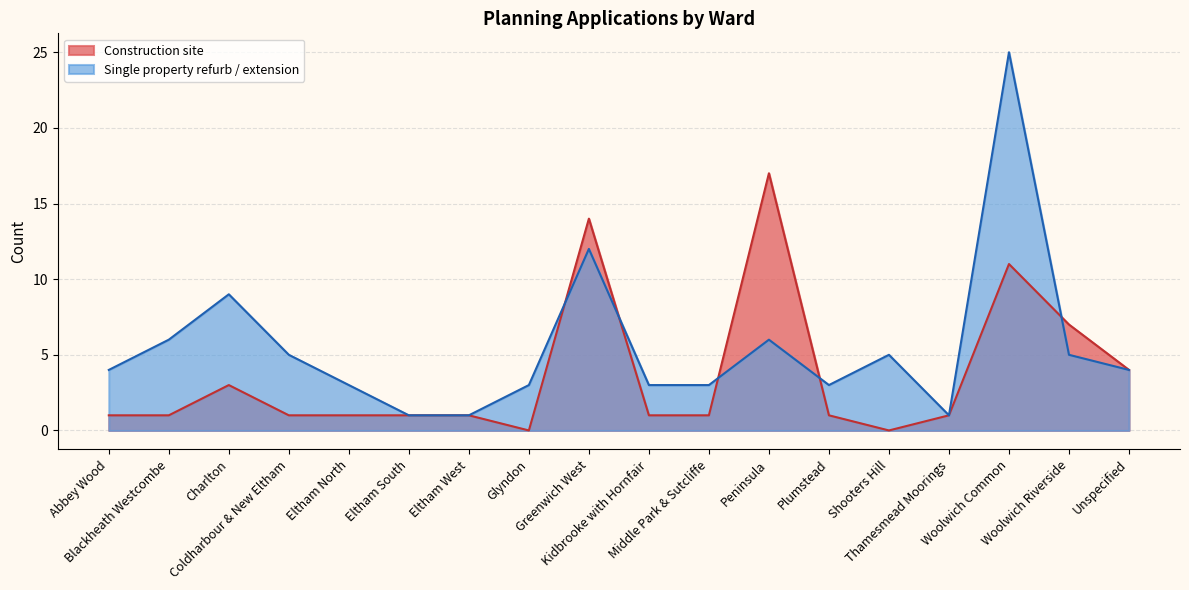

How many lines are shown in the chart?

2